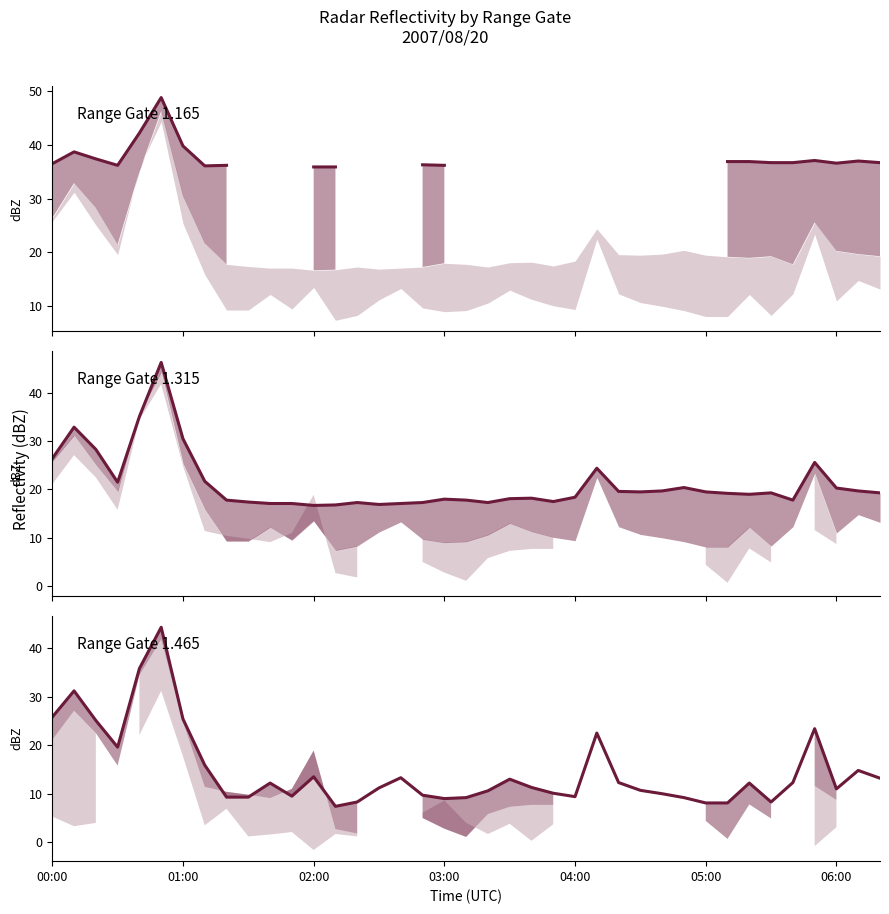

What is the value of the col_2 point at the 36th from the left?

25.6